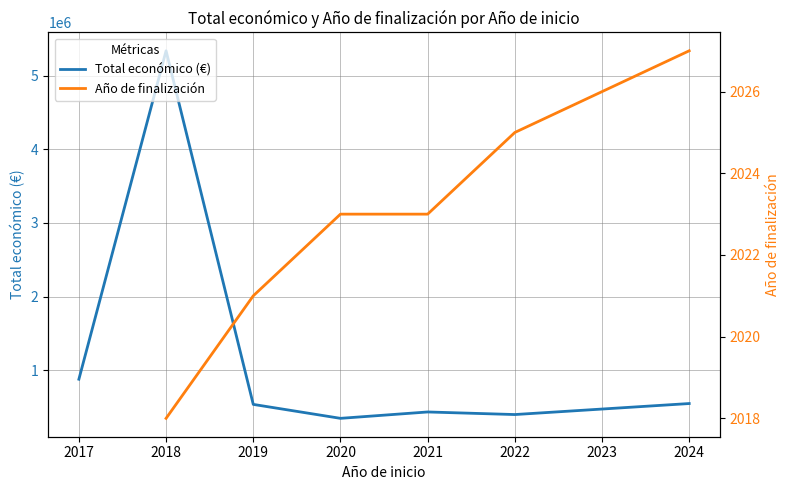

What is the highest value of the Total económico (€) series?

5335283.0